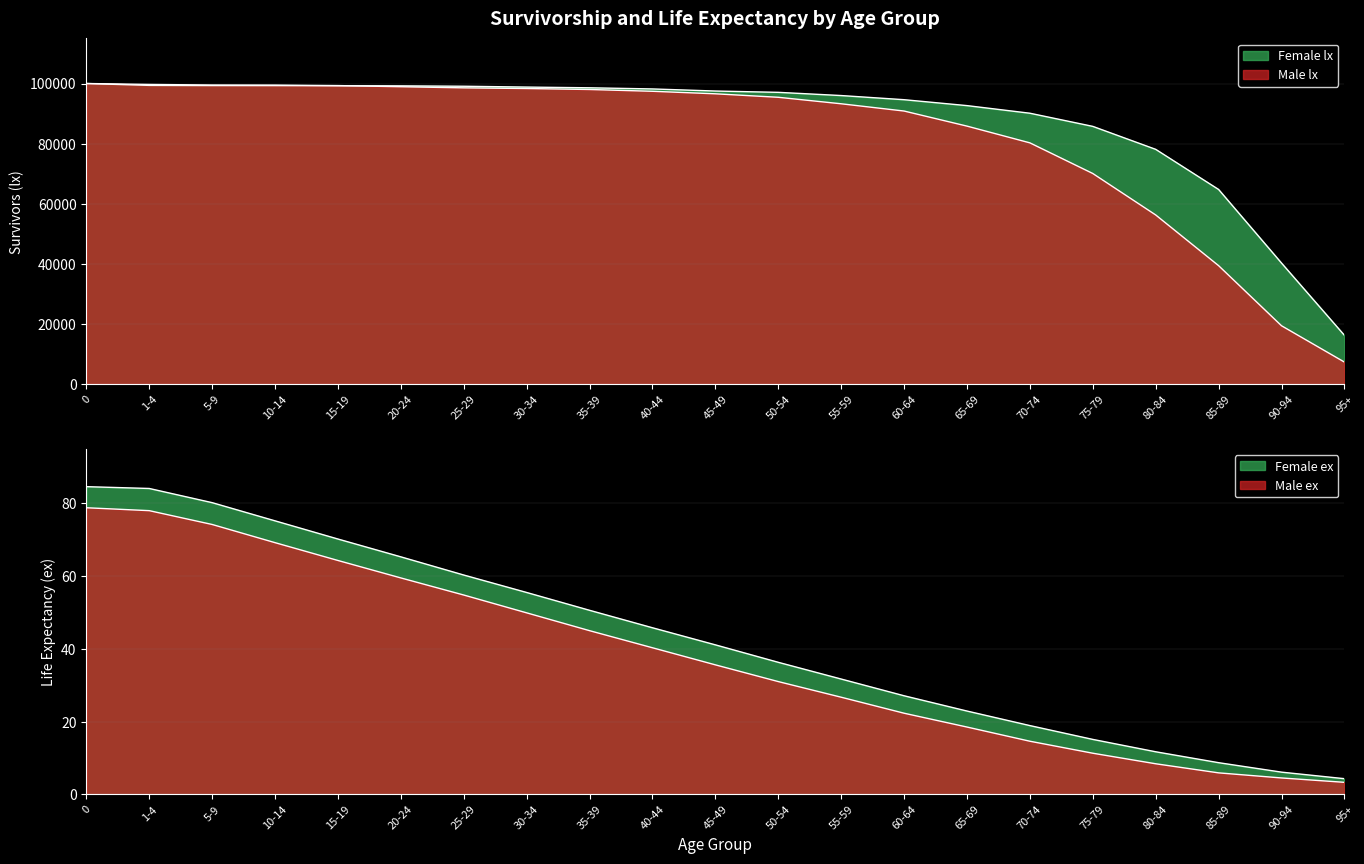

True or false: Male lx and Female lx intersect in this chart.

True